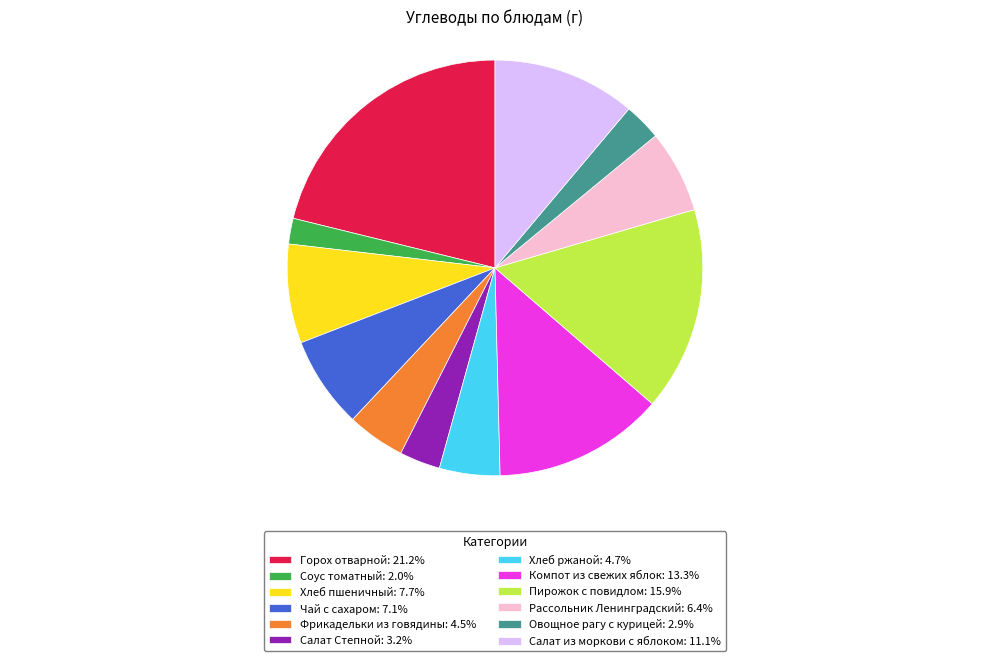

Is the sum of Хлеб пшеничный: 7.7% and Овощное рагу с курицей: 2.9% greater than half?

No